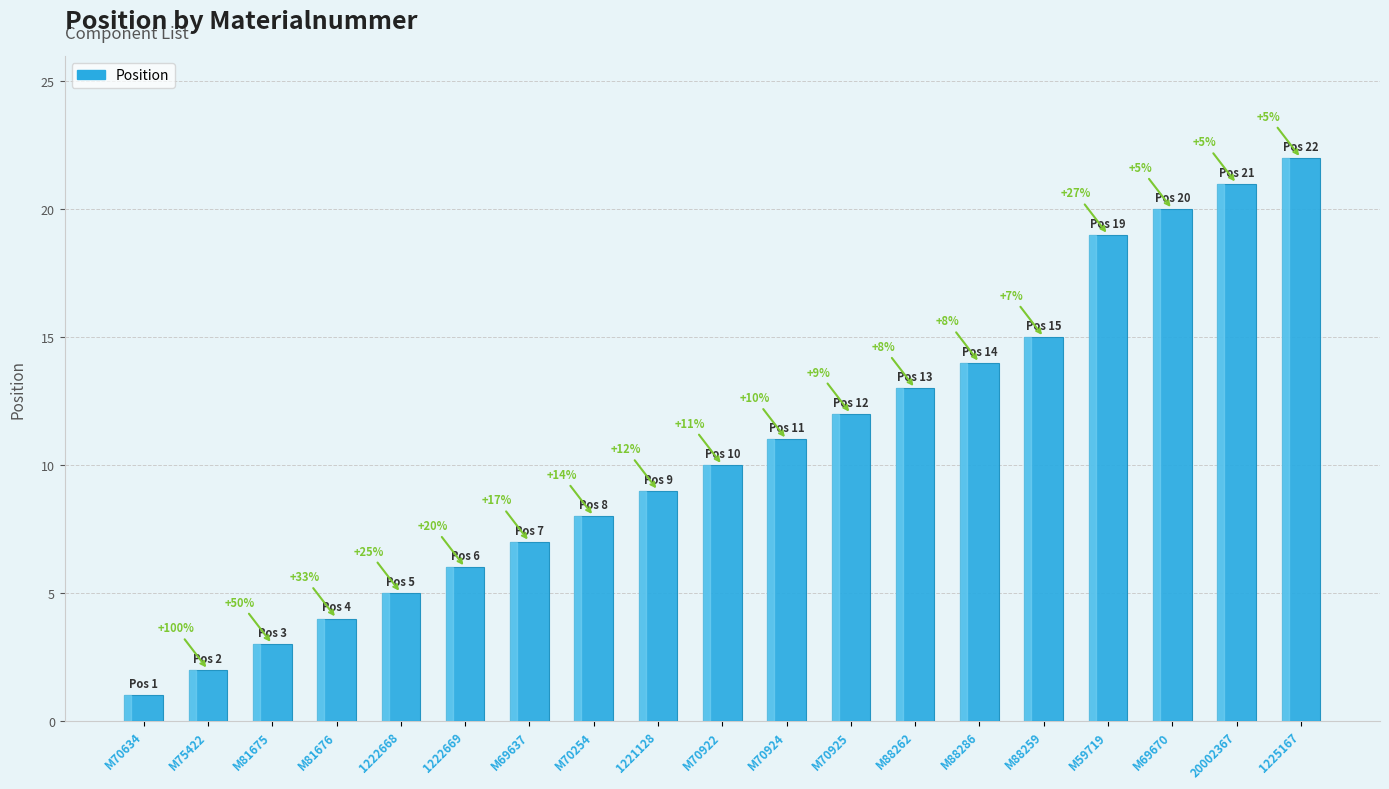

True or false: the data shows 3 at M81675.

True